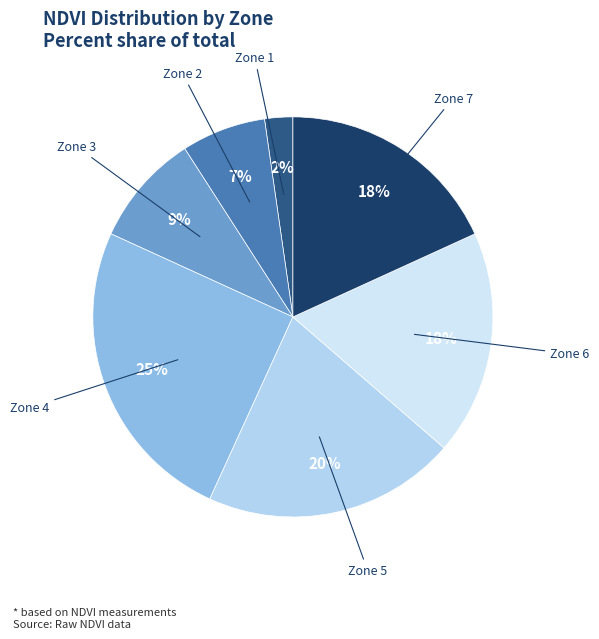

To the nearest percent, what is the combined percentage of Zone 4 and Zone 1?

27%